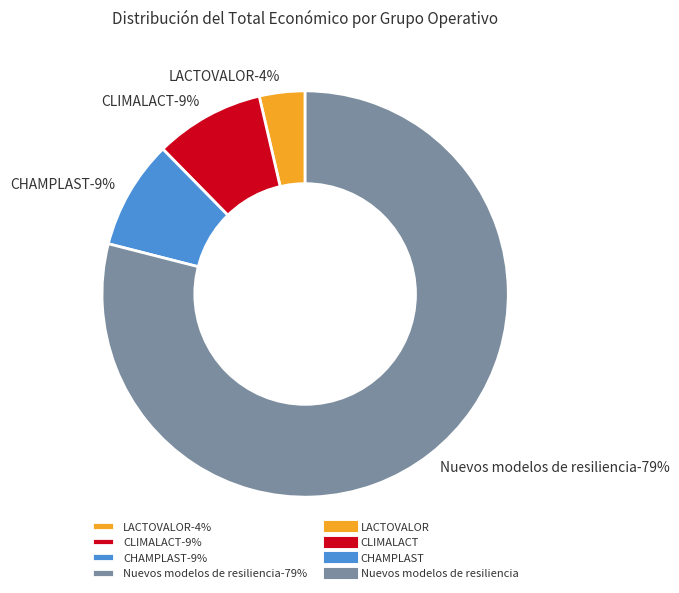

Which slice is the largest?

Nuevos modelos de resiliencia